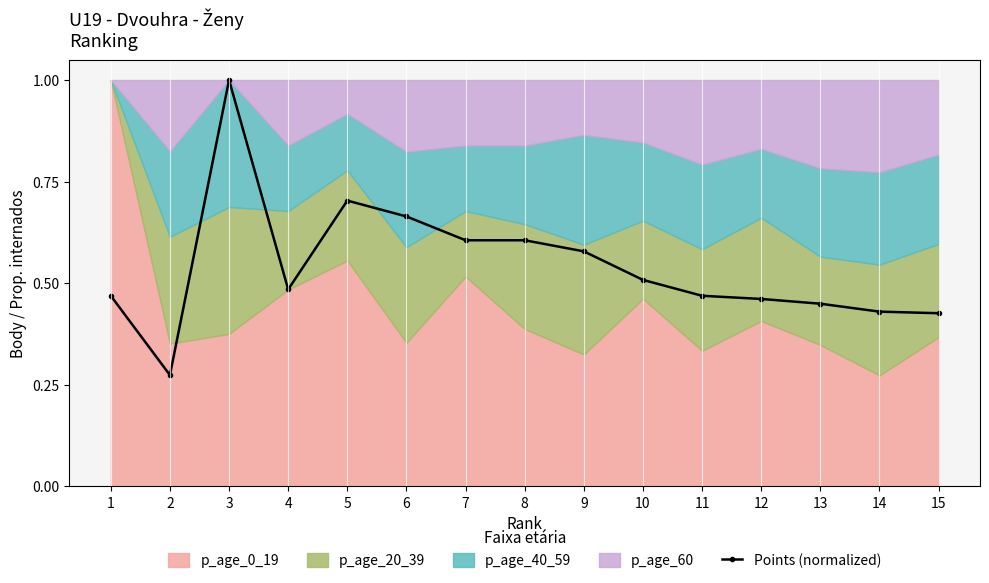

Does the chart display data point markers on the line(s)?

Yes